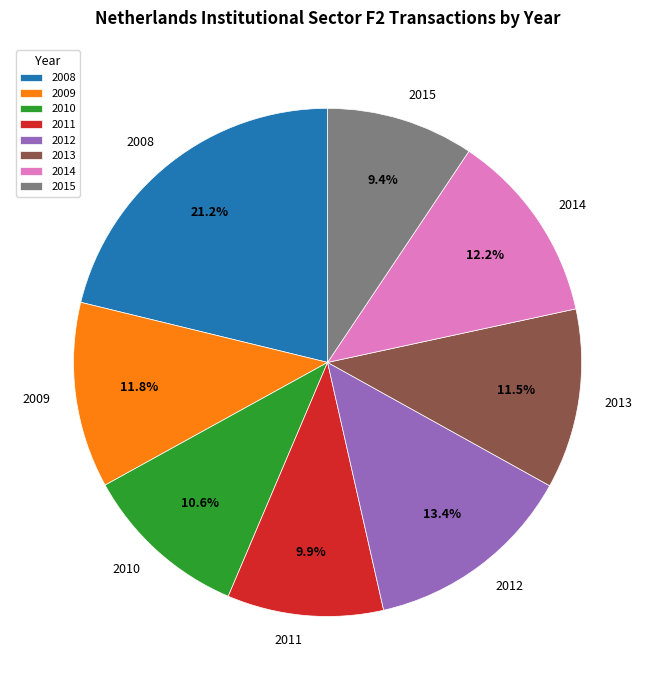

Does 2013 account for over 50% of the chart?

No